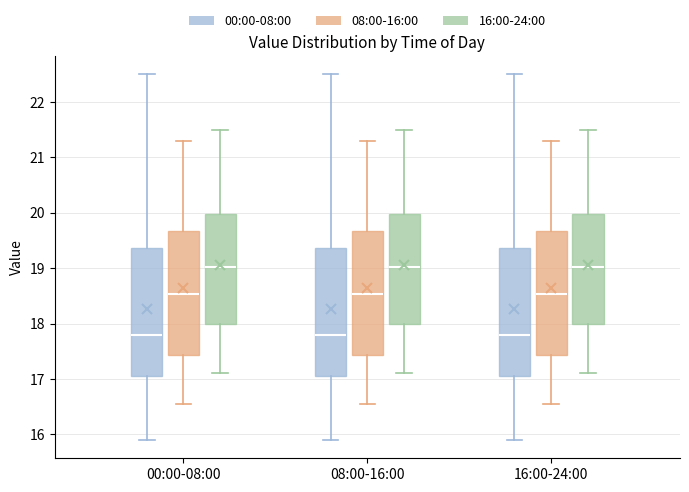

Reading left to right, transcribe this box plot: for each box, give where its median line is, the range the box spans, and where its two whiskers end, as read against the y-axis. The values are not printed on the chart, so give them approximately, as read against the axis.

00:00-08:00 (00:00-08:00): median 17.8, box 17.0 to 19.4, whiskers 15.9 to 22.5
00:00-08:00 (08:00-16:00): median 18.5, box 17.4 to 19.7, whiskers 16.6 to 21.3
00:00-08:00 (16:00-24:00): median 19.0, box 18.0 to 20.0, whiskers 17.1 to 21.5
08:00-16:00 (00:00-08:00): median 17.8, box 17.0 to 19.4, whiskers 15.9 to 22.5
08:00-16:00 (08:00-16:00): median 18.5, box 17.4 to 19.7, whiskers 16.6 to 21.3
08:00-16:00 (16:00-24:00): median 19.0, box 18.0 to 20.0, whiskers 17.1 to 21.5
16:00-24:00 (00:00-08:00): median 17.8, box 17.0 to 19.4, whiskers 15.9 to 22.5
16:00-24:00 (08:00-16:00): median 18.5, box 17.4 to 19.7, whiskers 16.6 to 21.3
16:00-24:00 (16:00-24:00): median 19.0, box 18.0 to 20.0, whiskers 17.1 to 21.5